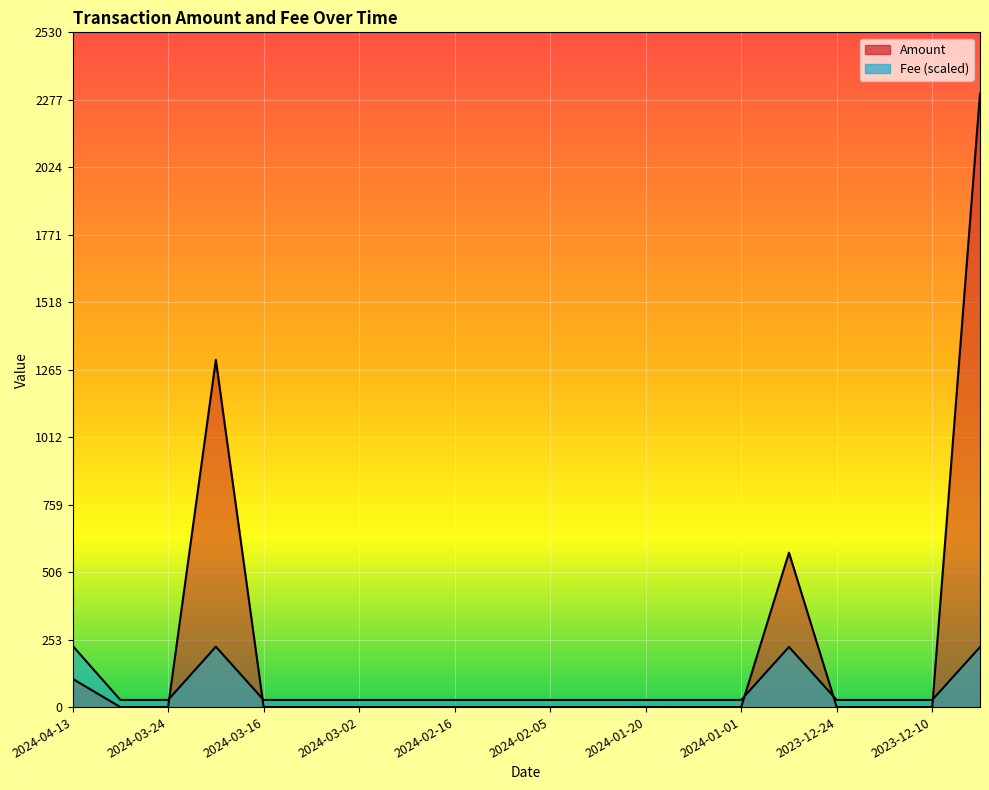

True or false: Fee has a value of 26.8 at 2023-12-24.

True